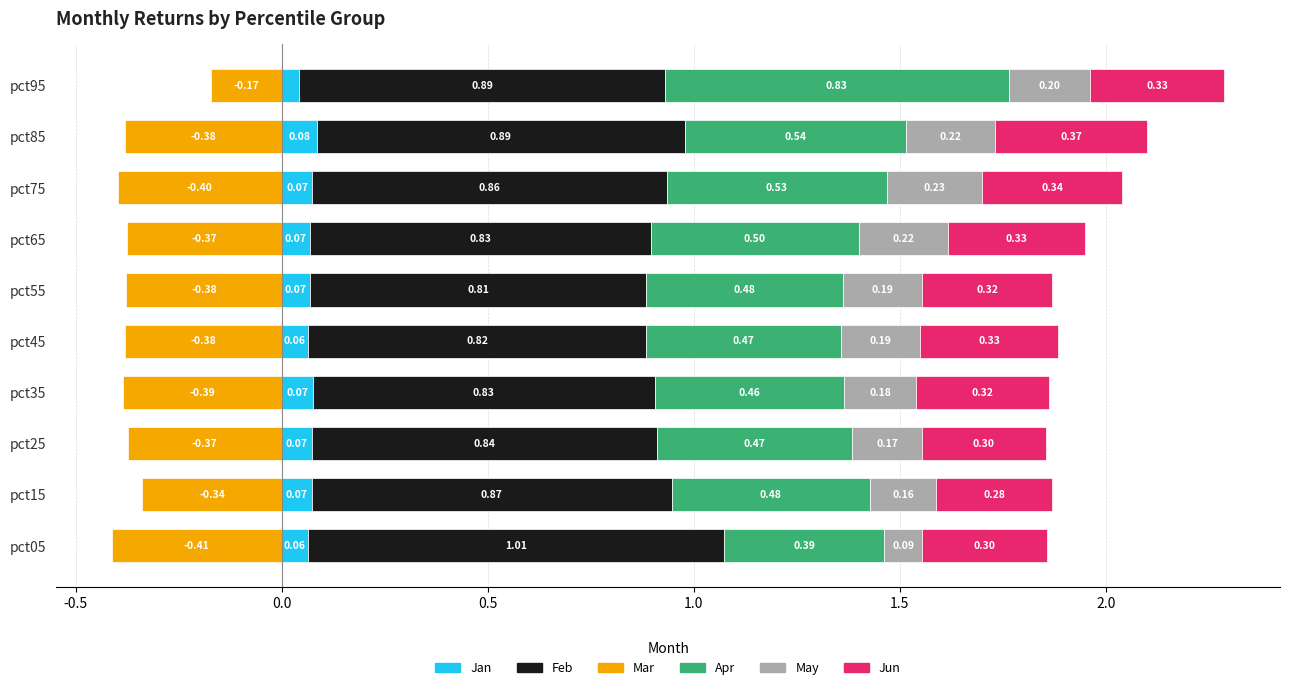

The Apr series shows 0.6 at pct55. True or false?

False